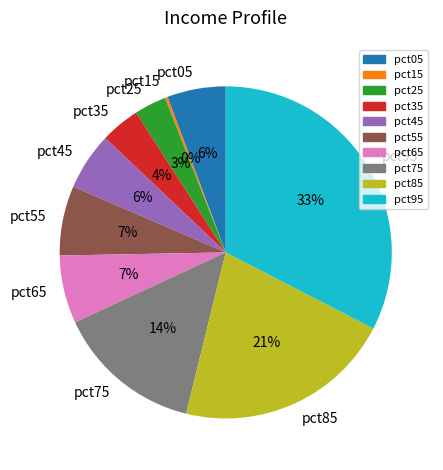

Which slice is the largest?

pct95